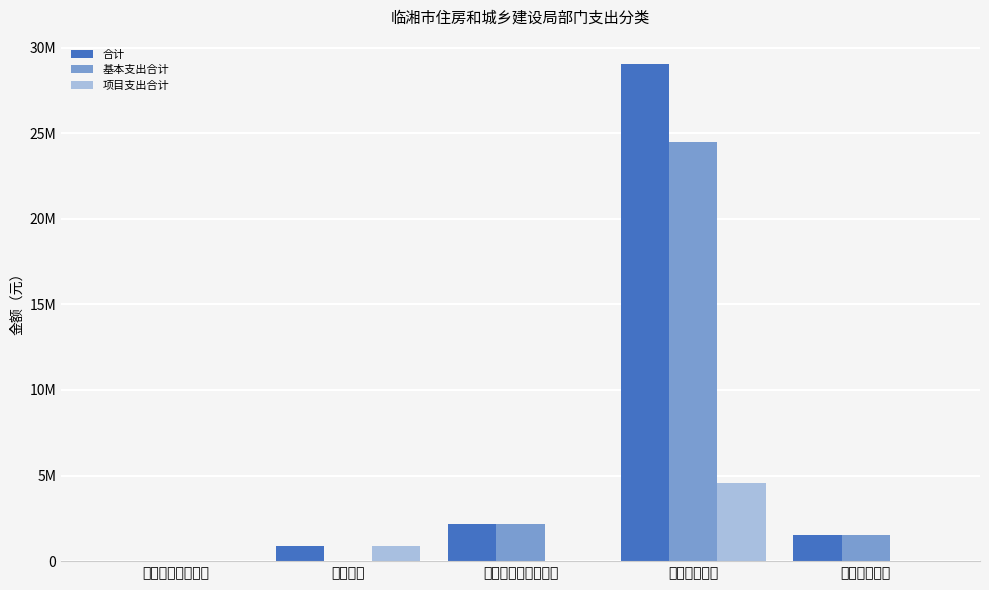

What is the total value across all series at 国防支出?

1760000.0